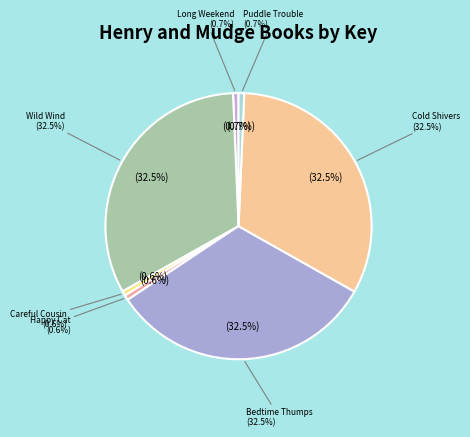

How many slices are in this pie chart?

7